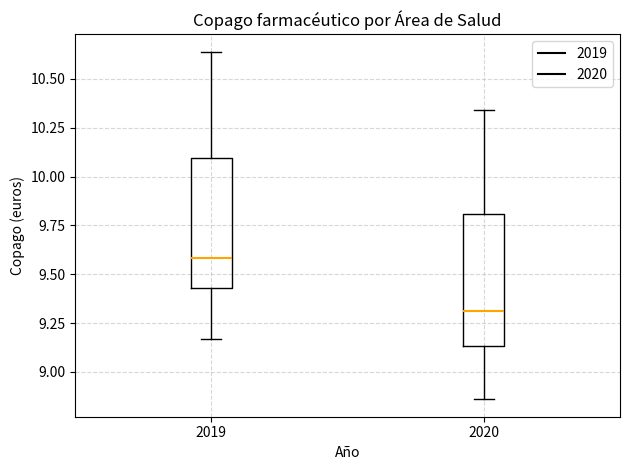

Where is the upper edge of the box at x = 2019 on the y-axis? The values are not printed on the chart, so give them approximately, as read against the axis.

10.10